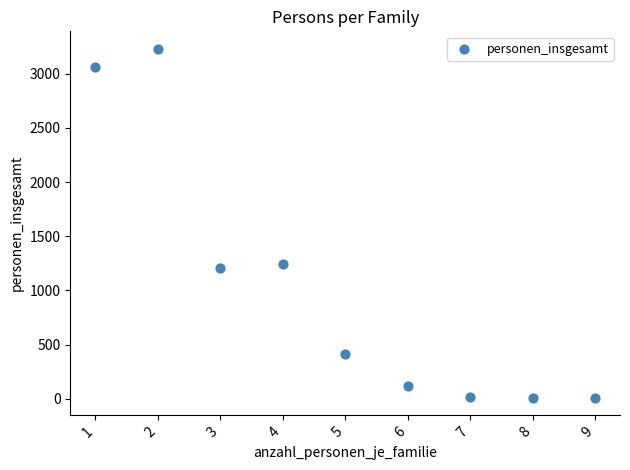

What Y value in the scatter plot is closest to 1619?

1248